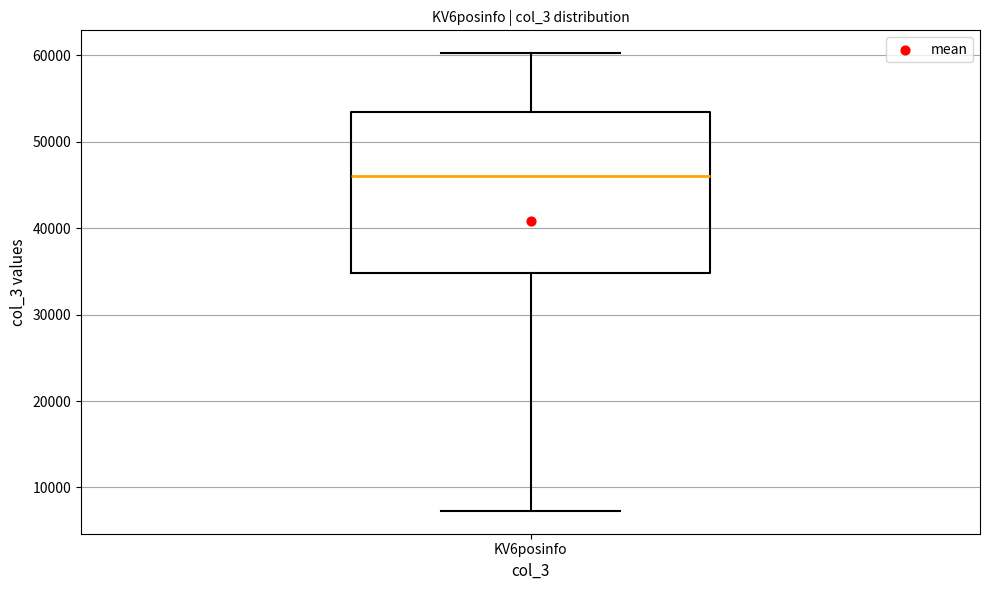

Where does the lower whisker of the box for KV6posinfo end on the y-axis? The values are not printed on the chart, so give them approximately, as read against the axis.

7000